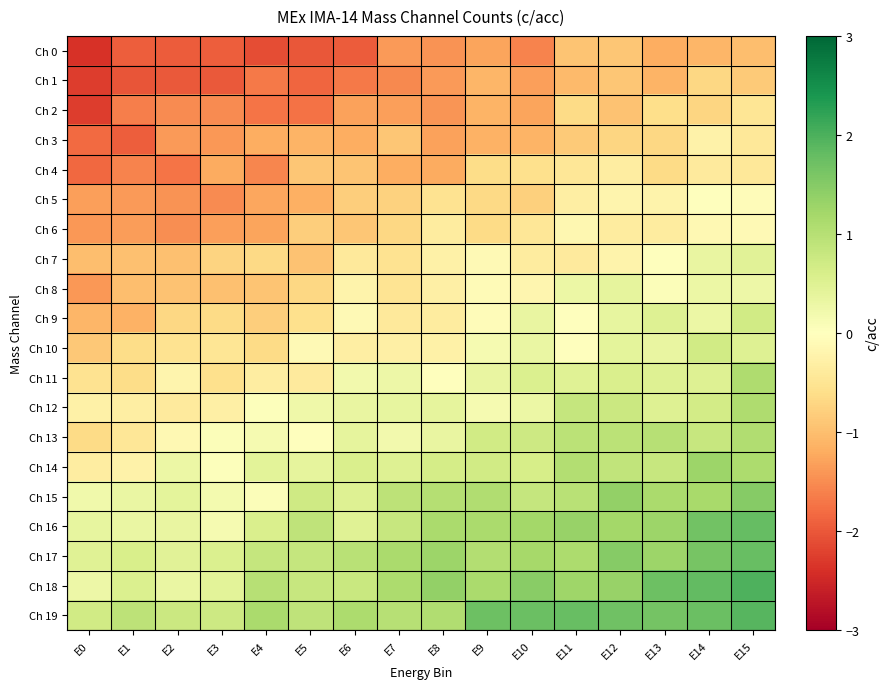

What is the spread (max minus min) of values at E15?

3.0